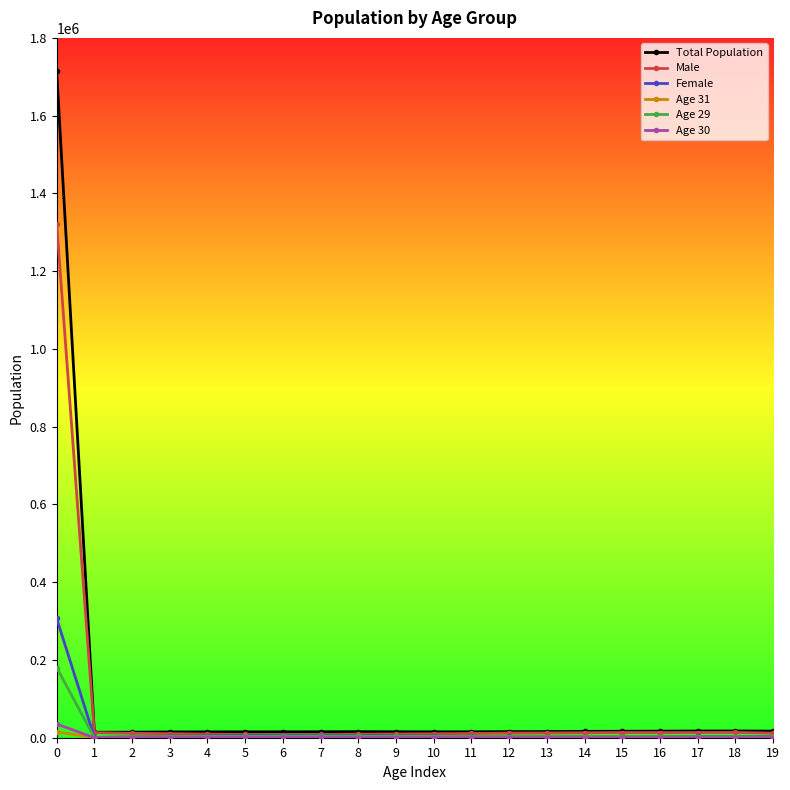

Which series has the largest range (max minus min)?

Total Population